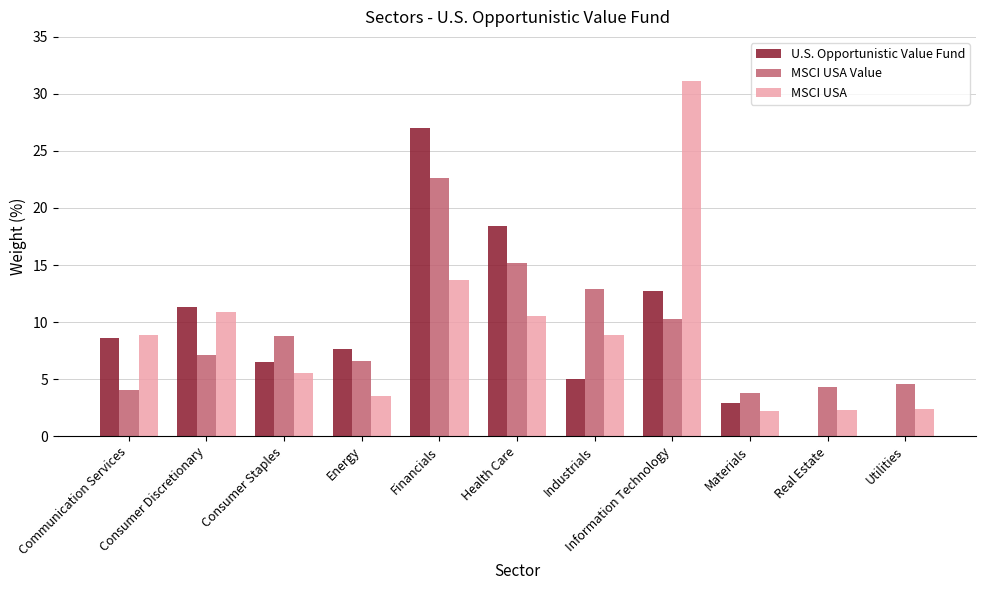

True or false: MSCI USA Value has a value of 17.1 at Information Technology.

False